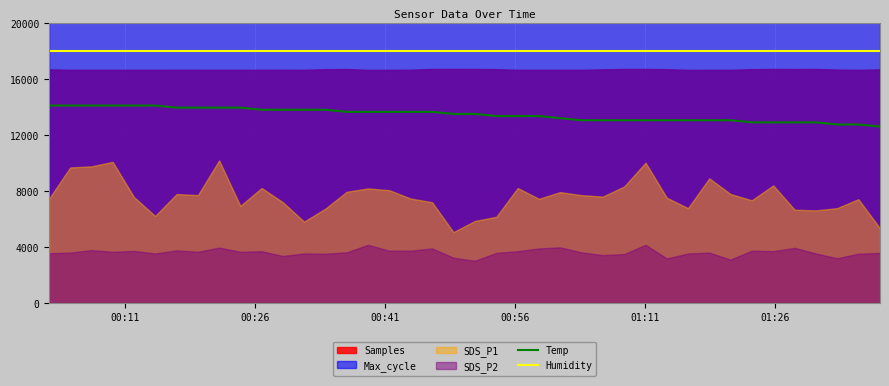

True or false: Humidity and Temp intersect in this chart.

False